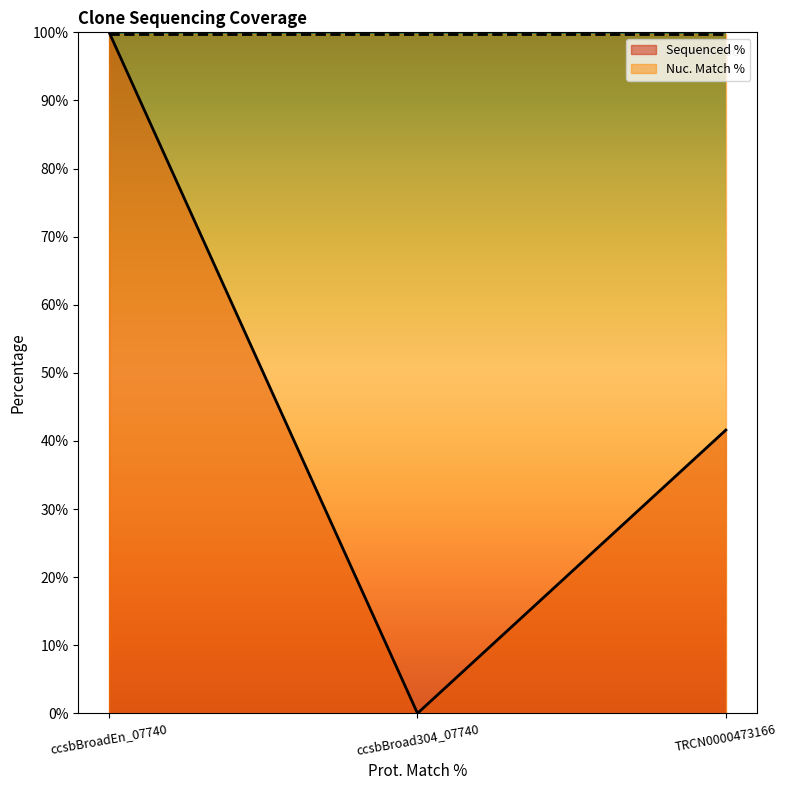

Reading left to right, list all the values displayed in this chart.

ccsbBroadEn_07740=100.0	ccsbBroad304_07740=0.0	TRCN0000473166=41.6